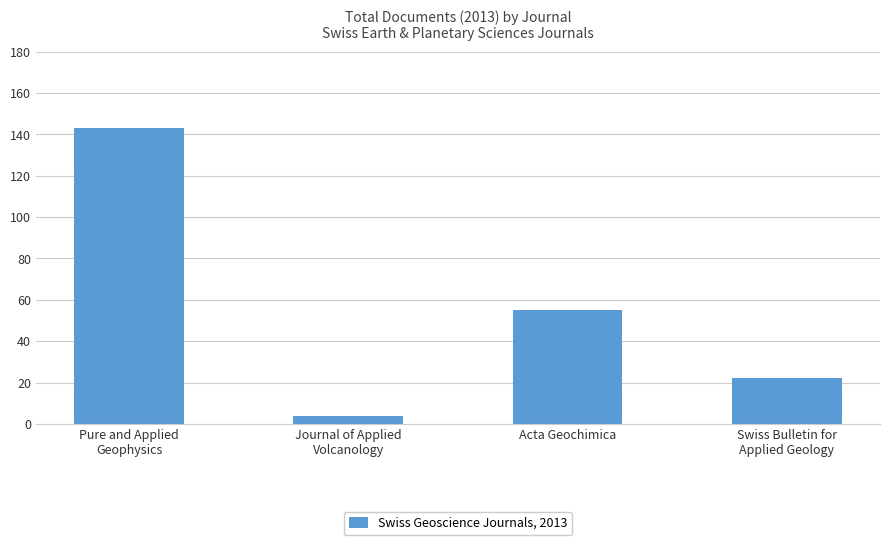

Which label corresponds to the largest value in the chart?

Pure and Applied
Geophysics